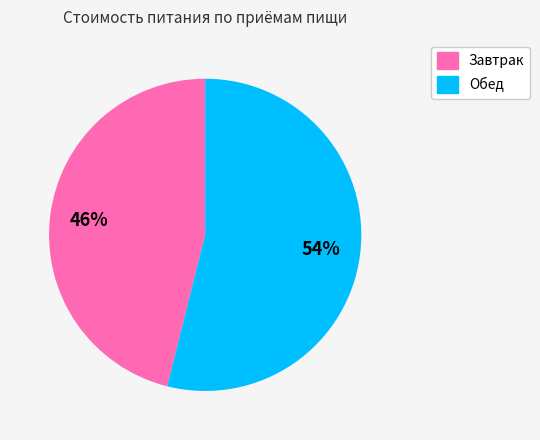

Between Обед and Завтрак, which is larger?

Обед